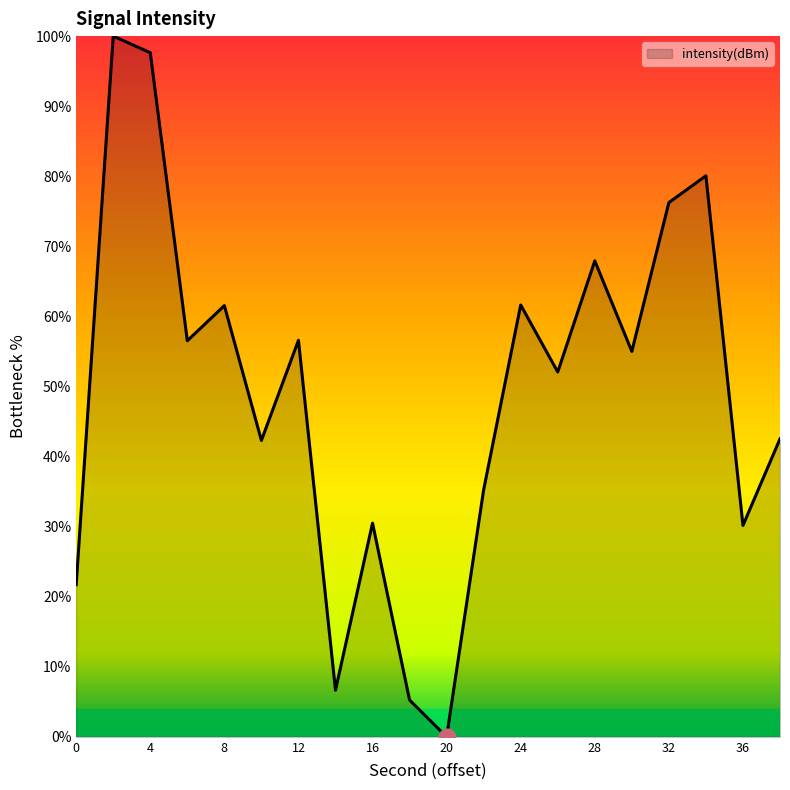

What is the maximum value shown in the chart?

100.0